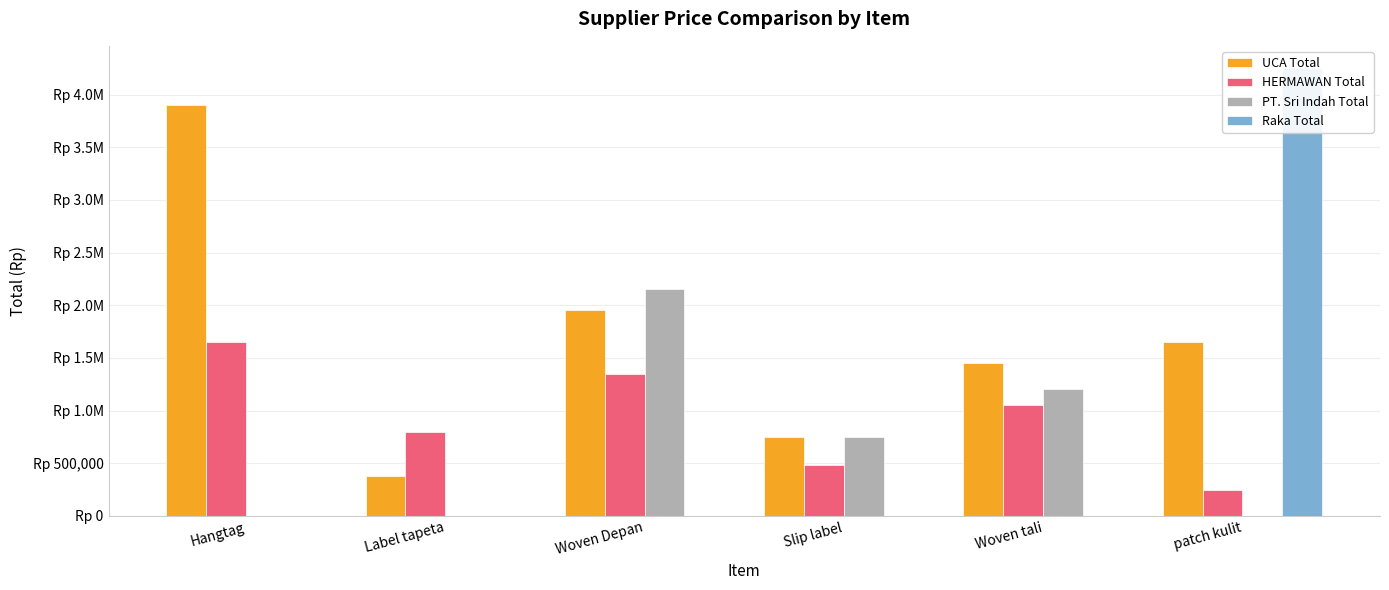

Rank the series at Woven tali from lowest to highest value.

Raka Total, HERMAWAN Total, PT. Sri Indah Total, UCA Total